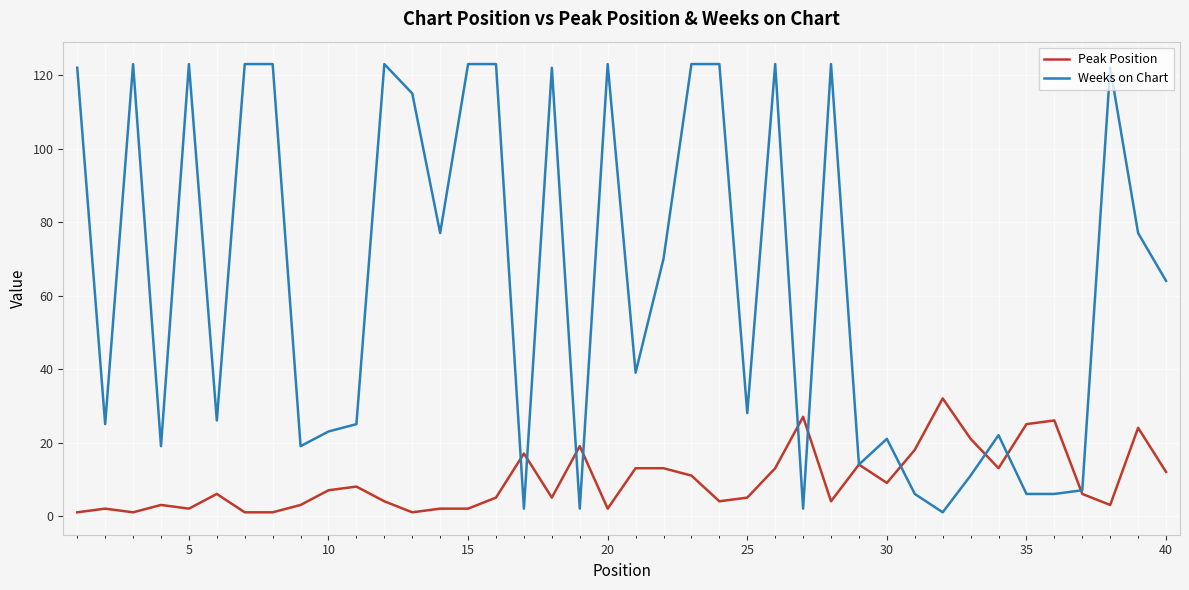

What is the highest value of the Peak Position series?

32